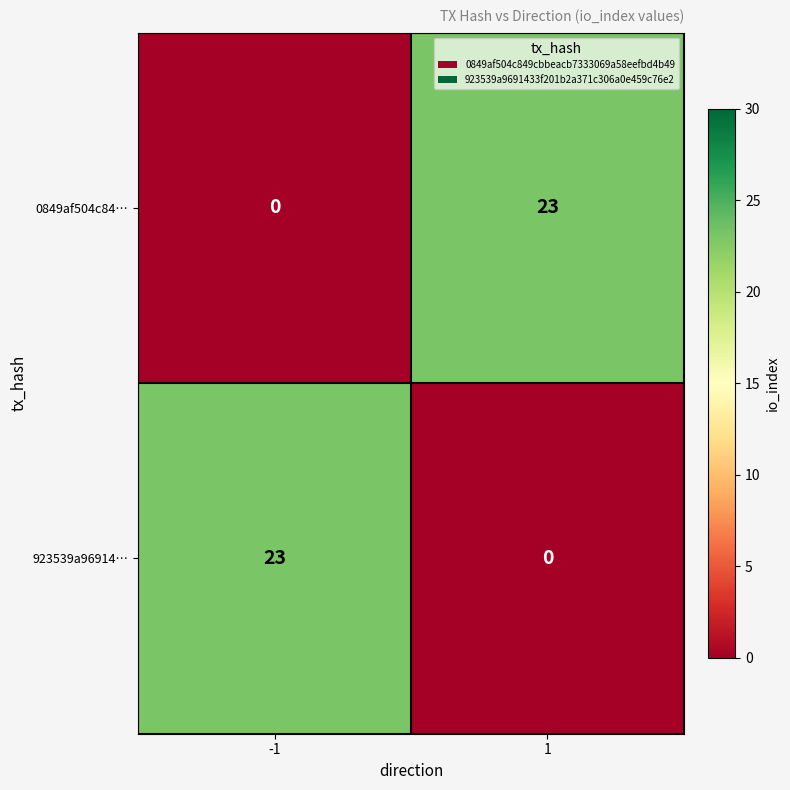

What is the total value across all series at -1?

23